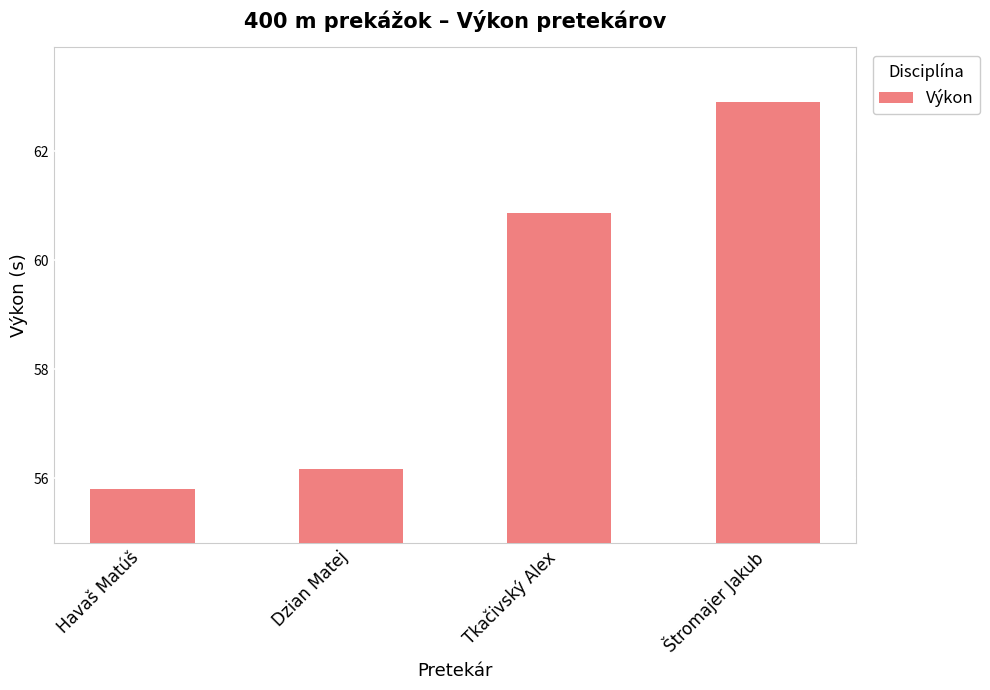

What is the difference between the maximum and second lowest values?

6.7